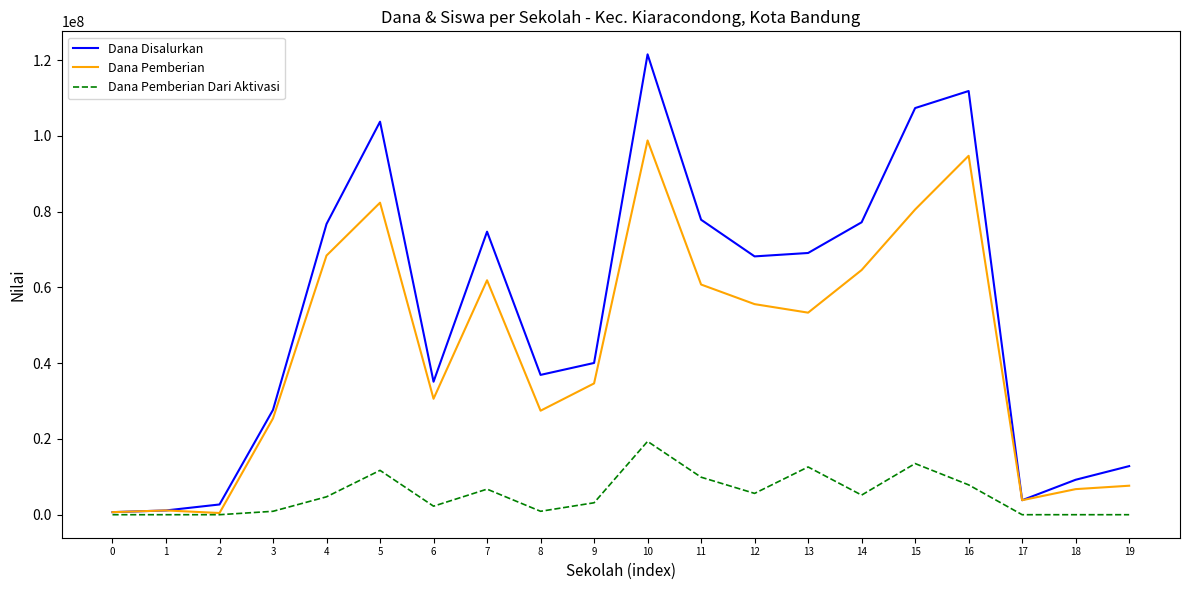

Is the value of Dana Pemberian Dari Aktivasi at 7 greater than the value of Dana Pemberian at 10?

No